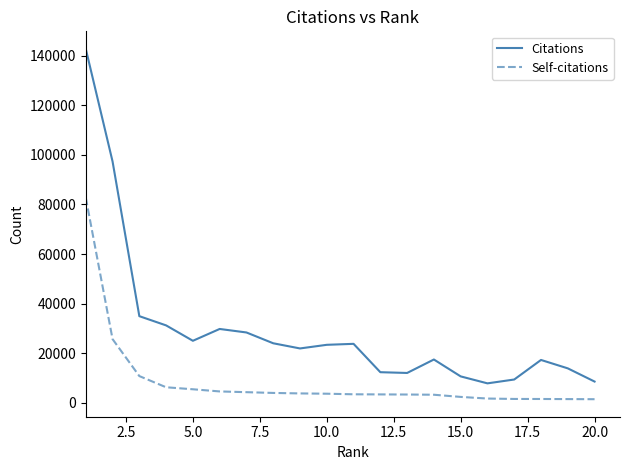

Which series has the largest range (max minus min)?

Citations